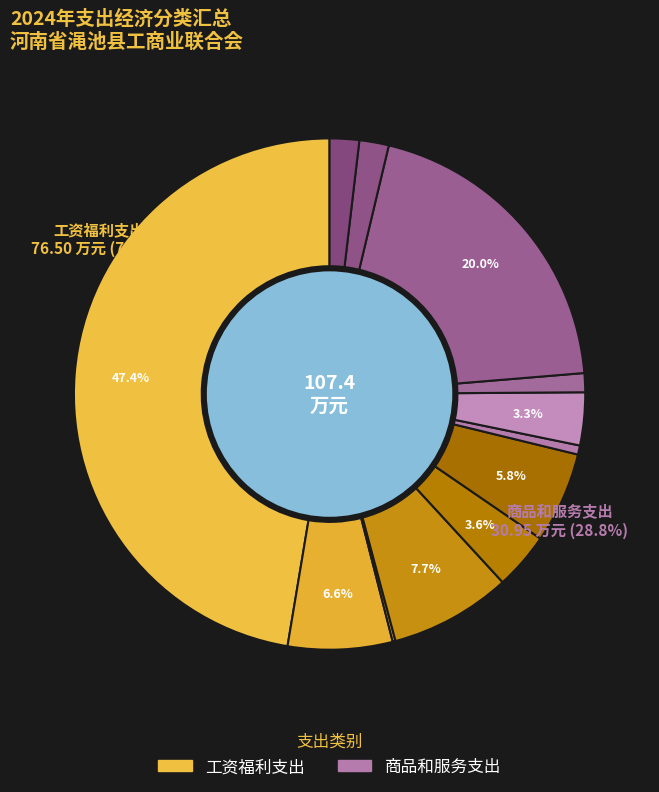

To the nearest percent, what is the combined percentage of 津贴补贴 and 机关事业单位基本养老保险缴费?

81%